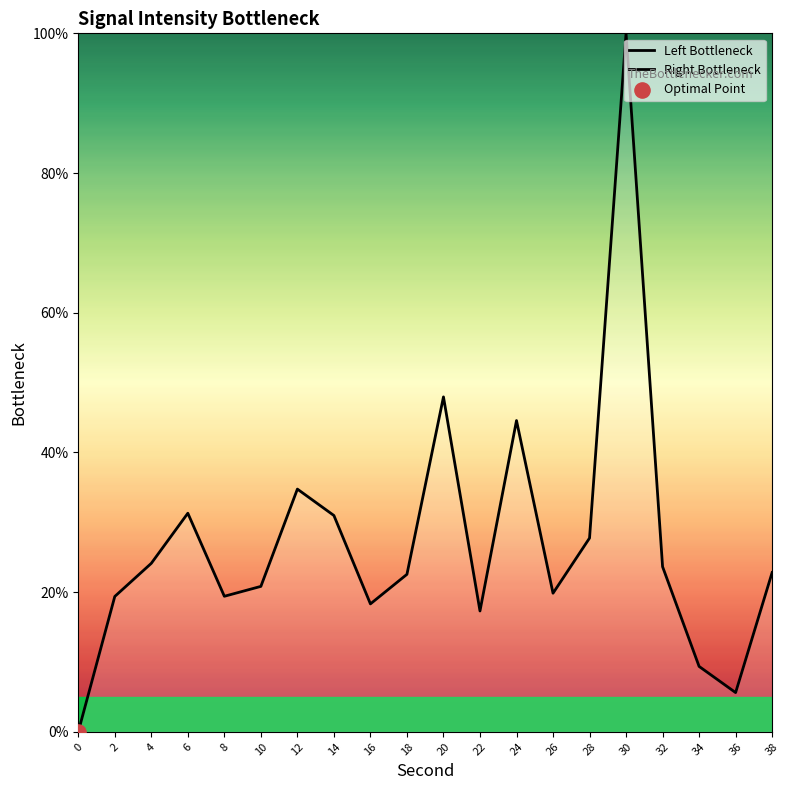

Between 26 and 8, which is larger?

26